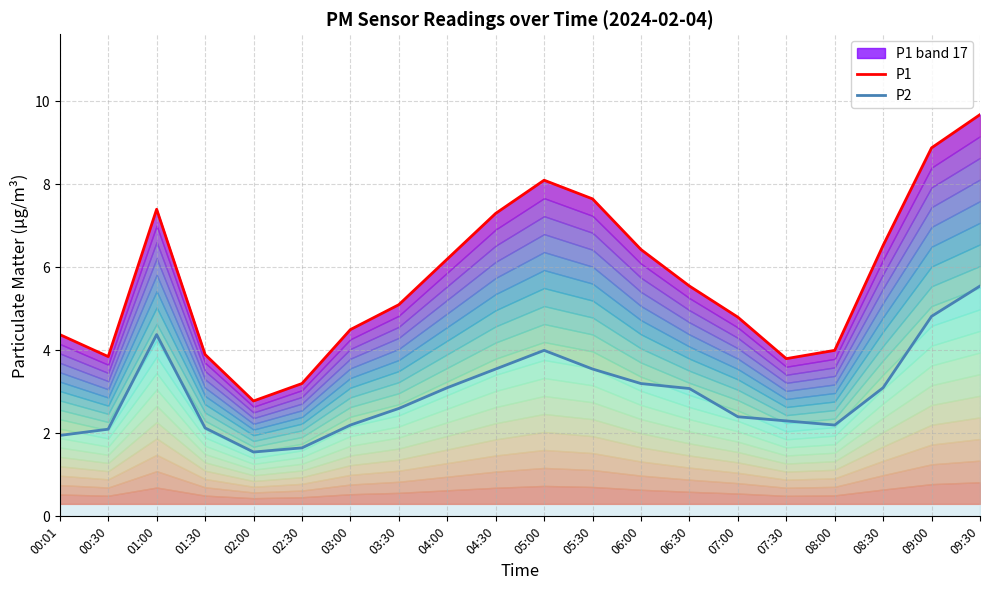

What is the difference between the P2 values at 03:30 and 06:30?

0.5